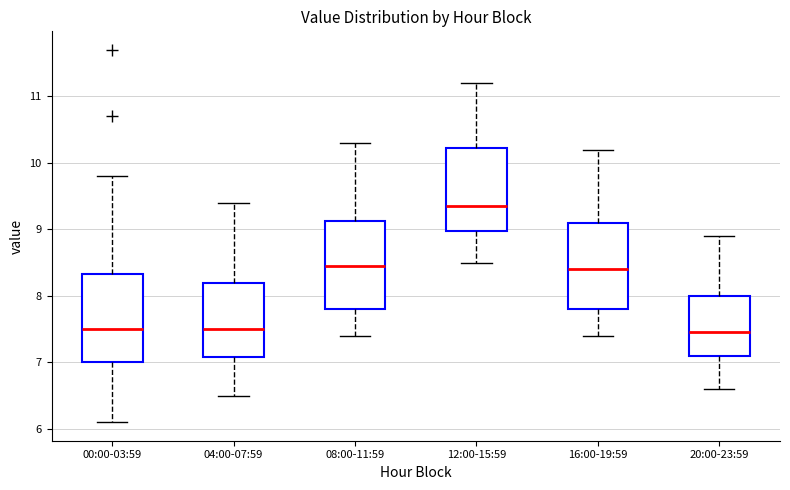

Reading left to right, transcribe this box plot: for each box, give where its median line is, the range the box spans, and where its two whiskers end, as read against the y-axis. The values are not printed on the chart, so give them approximately, as read against the axis.

00:00-03:59: median 7.5, box 7.0 to 8.3, whiskers 6.1 to 9.8
04:00-07:59: median 7.5, box 7.1 to 8.2, whiskers 6.5 to 9.4
08:00-11:59: median 8.5, box 7.8 to 9.1, whiskers 7.4 to 10.3
12:00-15:59: median 9.4, box 9.0 to 10.2, whiskers 8.5 to 11.2
16:00-19:59: median 8.4, box 7.8 to 9.1, whiskers 7.4 to 10.2
20:00-23:59: median 7.5, box 7.1 to 8.0, whiskers 6.6 to 8.9